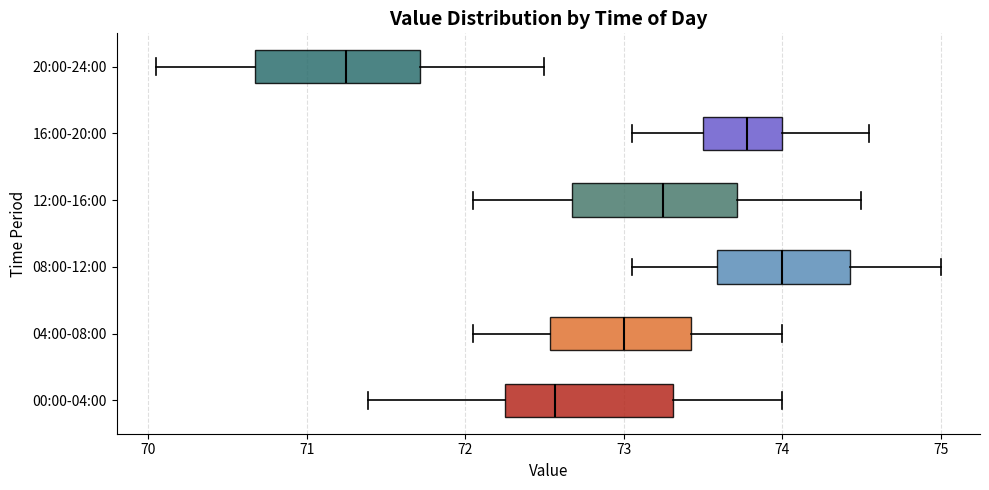

Which box has the furthest to the right median line?

08:00-12:00